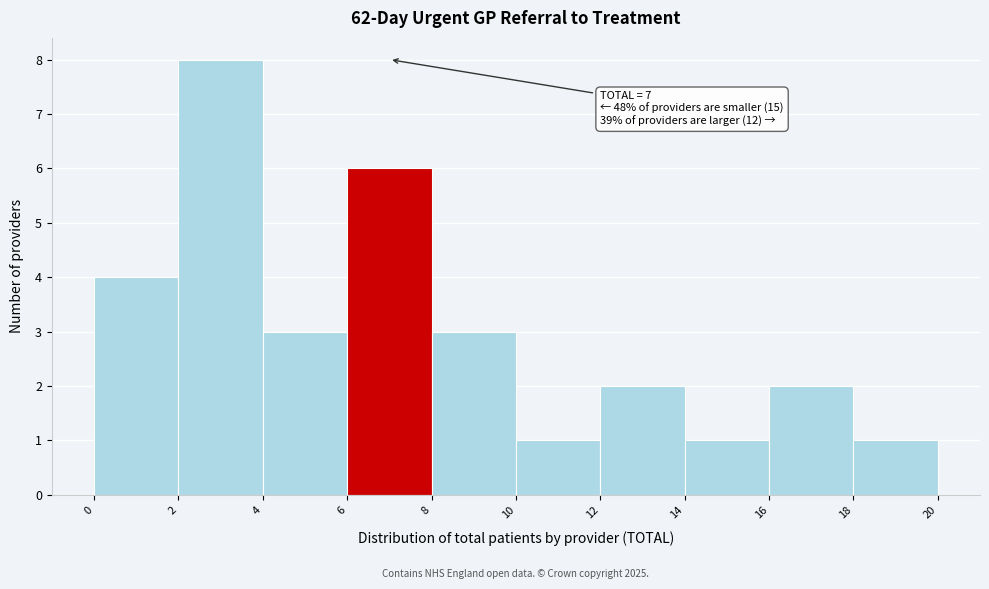

Over which range of the x-axis is the bar tallest?

2 to 4